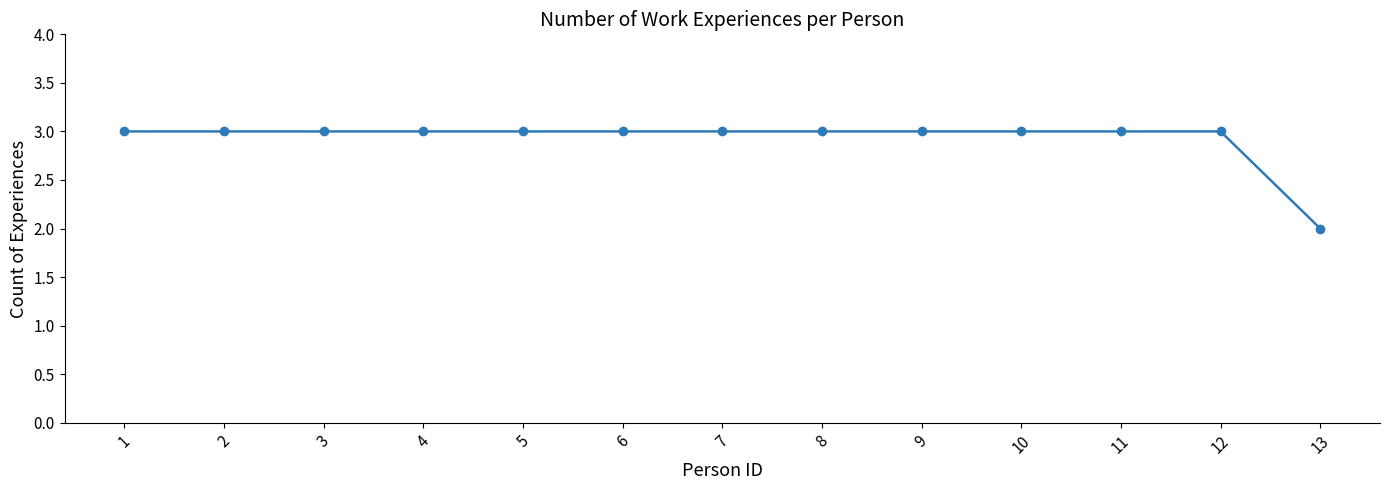

At which category does the chart reach its minimum across all series?

13